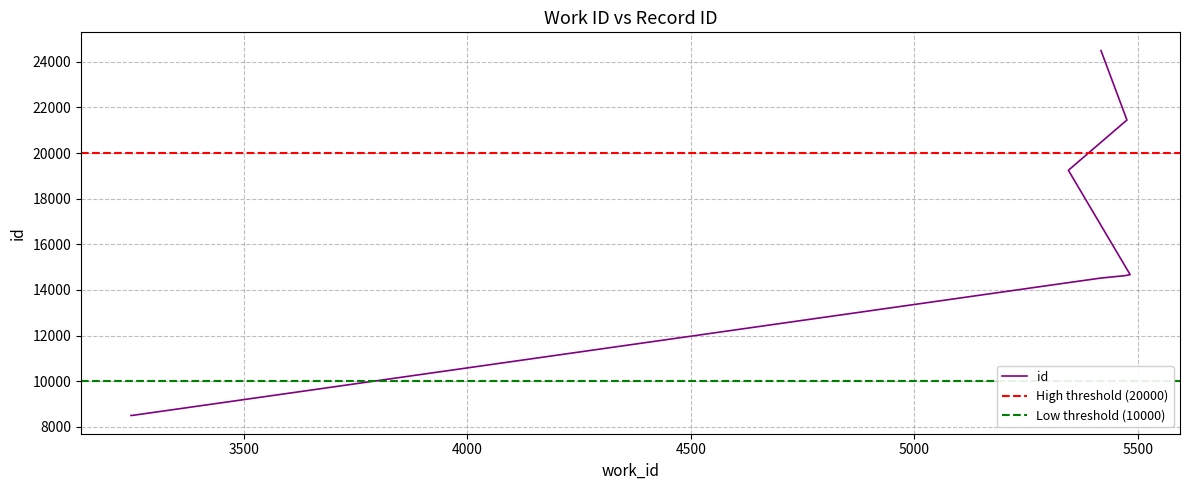

Read the value at 3247, to the nearest 50.

8500